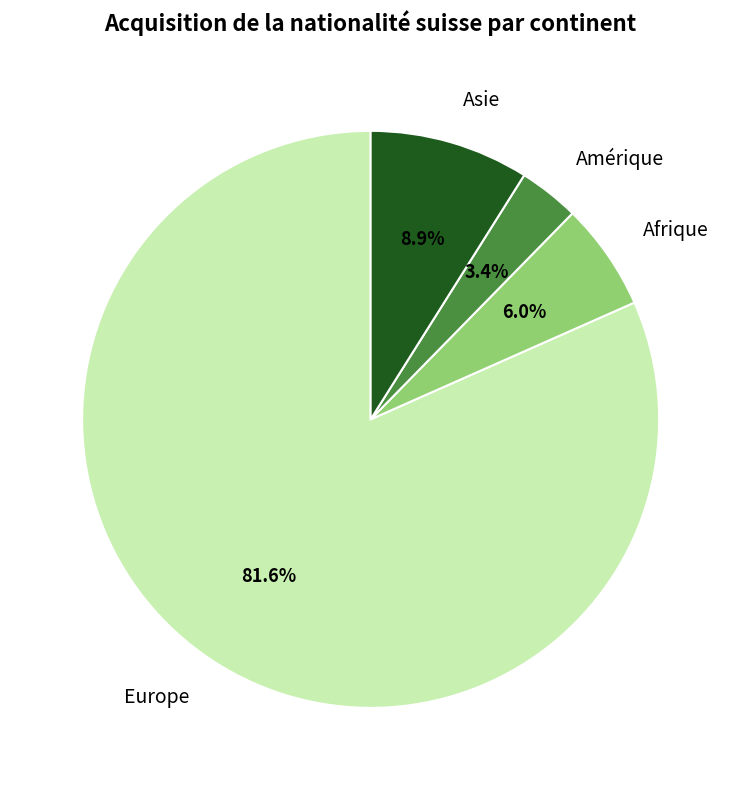

To the nearest percent, what percentage of the pie is Afrique?

6%